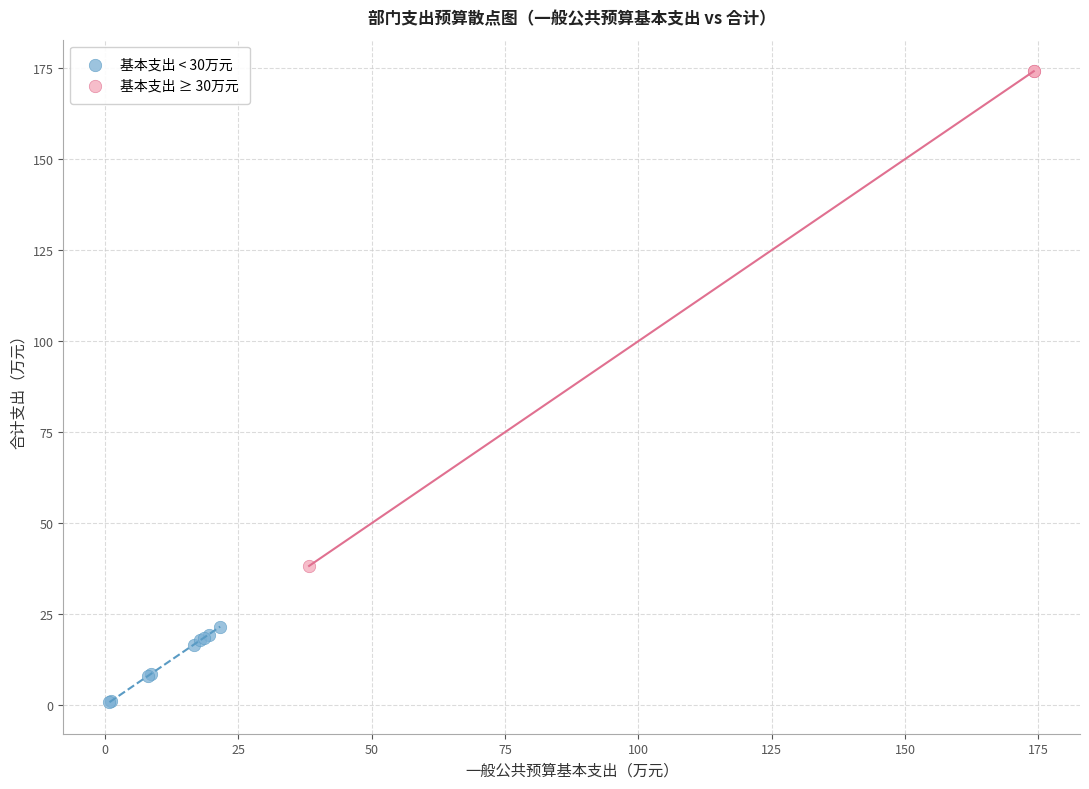

What are all the series names shown in the legend?

基本支出 < 30万元, 基本支出 ≥ 30万元